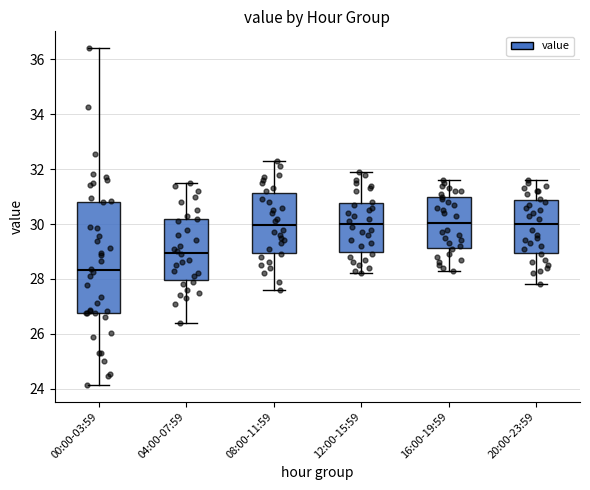

Which box is the tallest, from its lower edge to its upper edge?

00:00-03:59